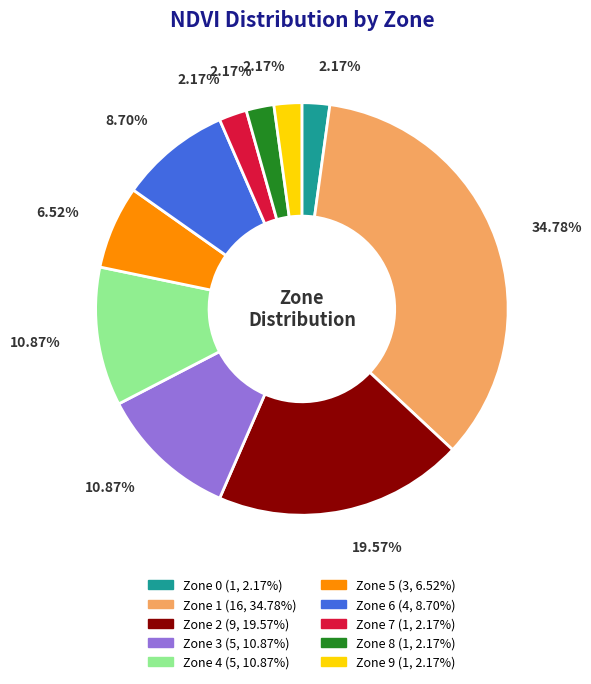

Do Zone 2 and Zone 9 together represent more than half of the pie?

No